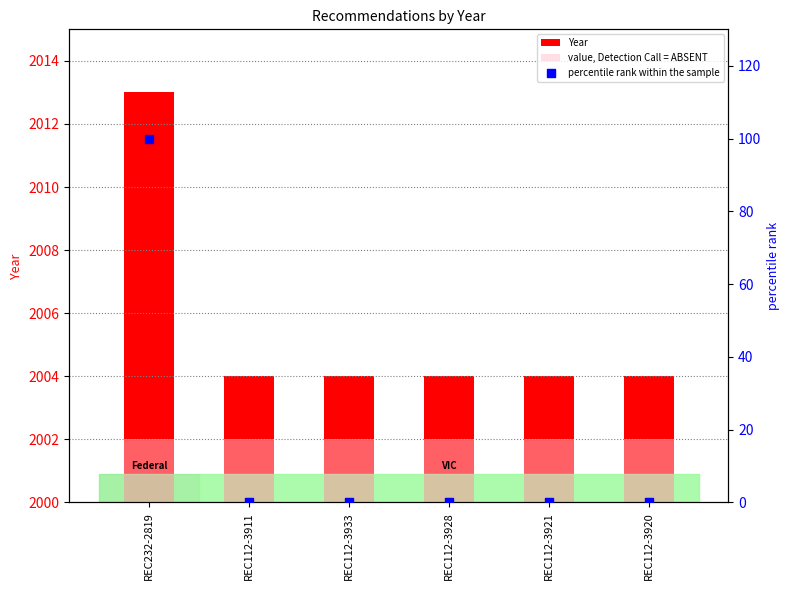

What is the total value across all series at REC232-2819?

2113